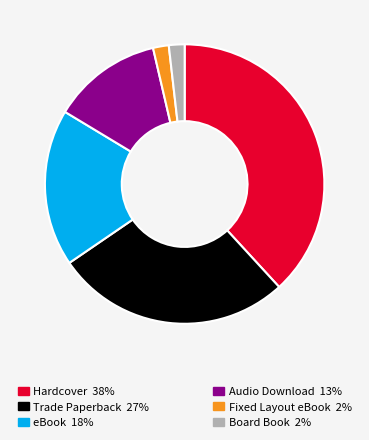

Is there any slice that represents more than half of the pie?

No